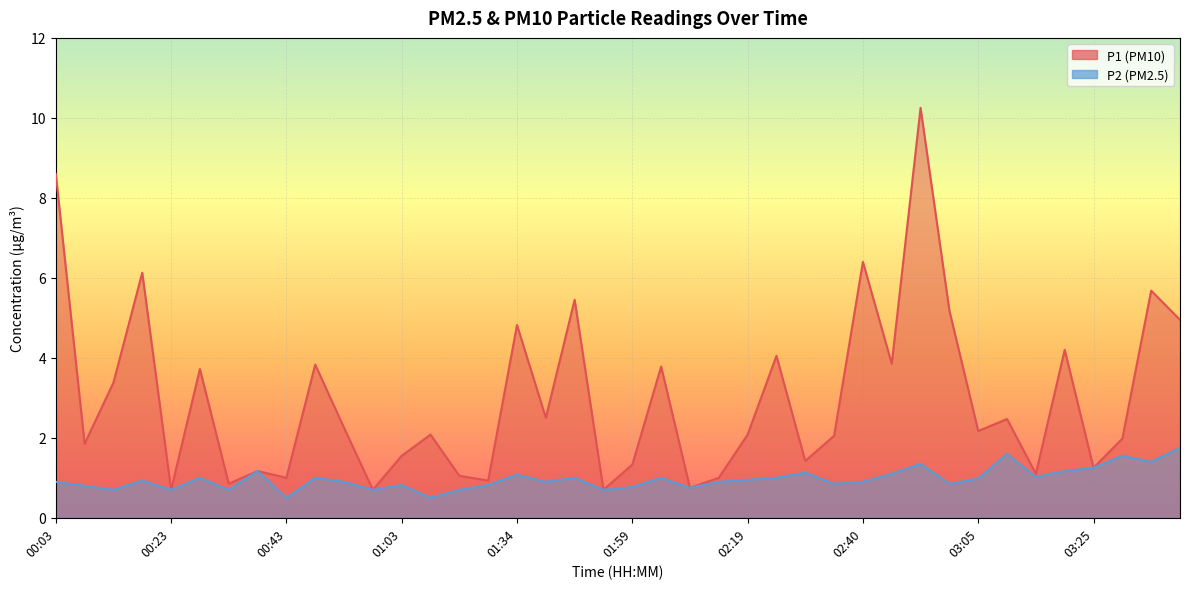

What is the sum of all P1 values?

119.2